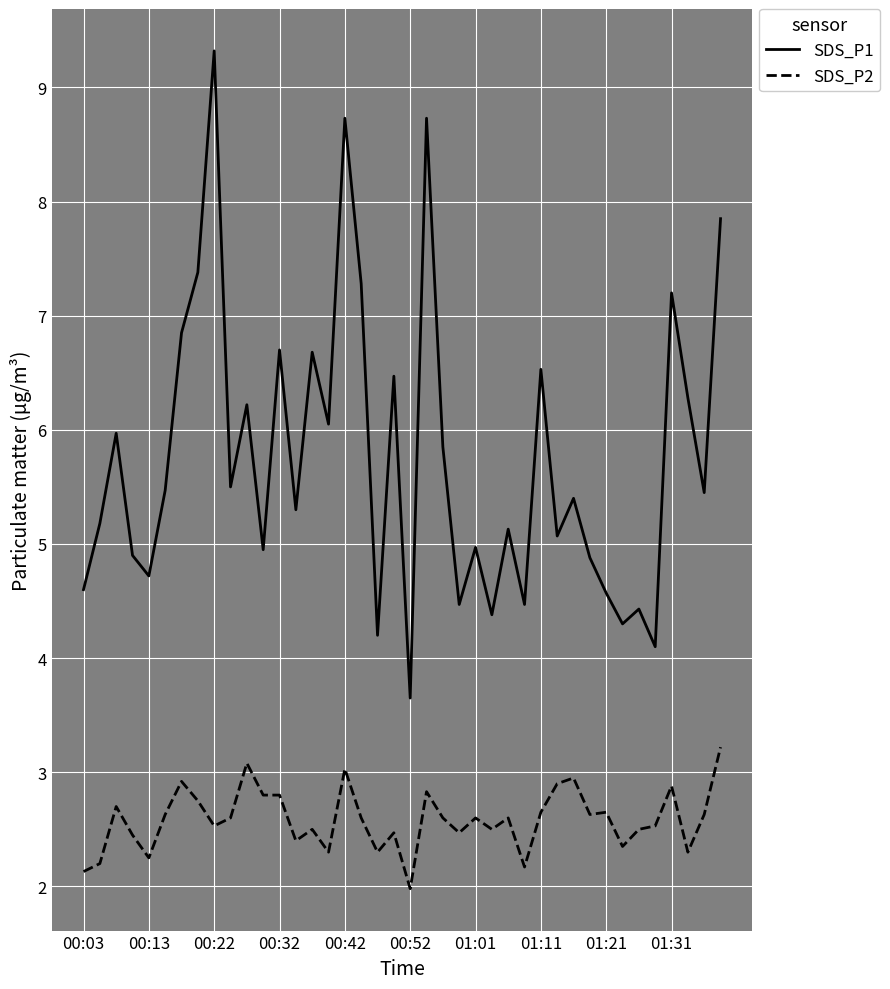

What is the minimum value shown in the chart?

2.0